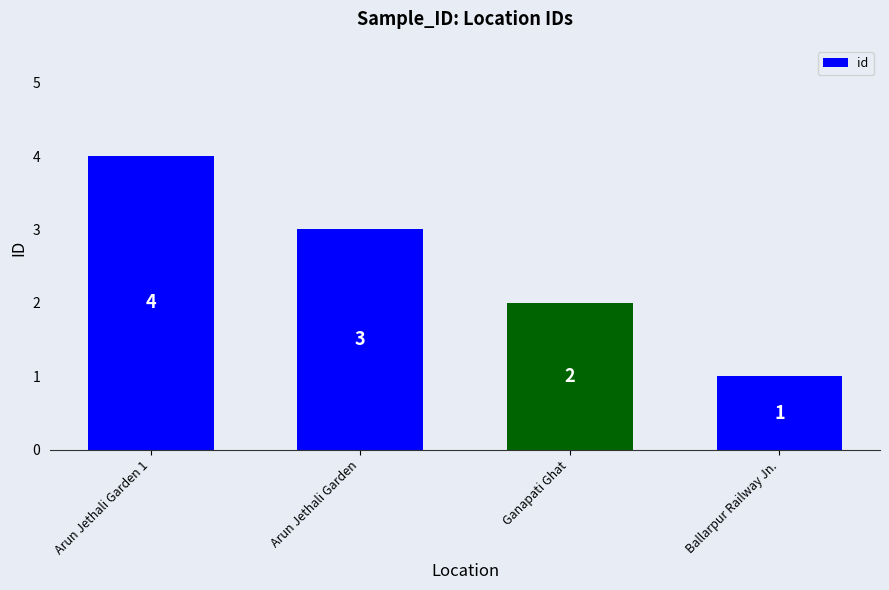

Reading left to right, transcribe all the data shown in this chart.

Arun Jethali Garden 1=4	Arun Jethali Garden=3	Ganapati Ghat=2	Ballarpur Railway Jn.=1